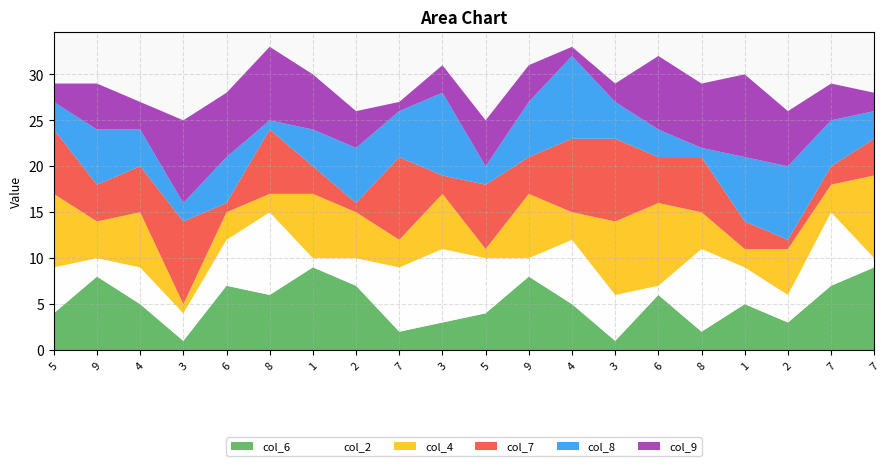

Reading left to right, what are all the values shown in this chart?

col_6: 4	8	5	1	7	6	9	7	2	3	4	8	5	1	6	2	5	3	7	9
col_2: 5	2	4	3	5	9	1	3	7	8	6	2	7	5	1	9	4	3	8	1
col_4: 8	4	6	1	3	2	7	5	3	6	1	7	3	8	9	4	2	5	3	9
col_7: 7	4	5	9	1	7	3	1	9	2	7	4	8	9	5	6	3	1	2	4
col_8: 3	6	4	2	5	1	4	6	5	9	2	6	9	4	3	1	7	8	5	3
col_9: 2	5	3	9	7	8	6	4	1	3	5	4	1	2	8	7	9	6	4	2